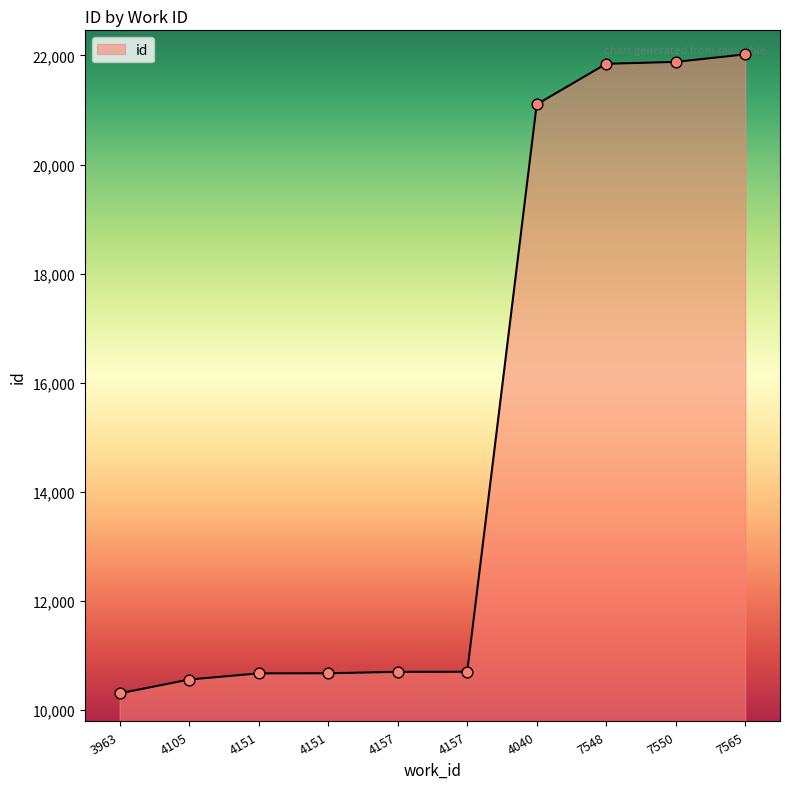

Which has a higher value, 4151 or 7548?

7548